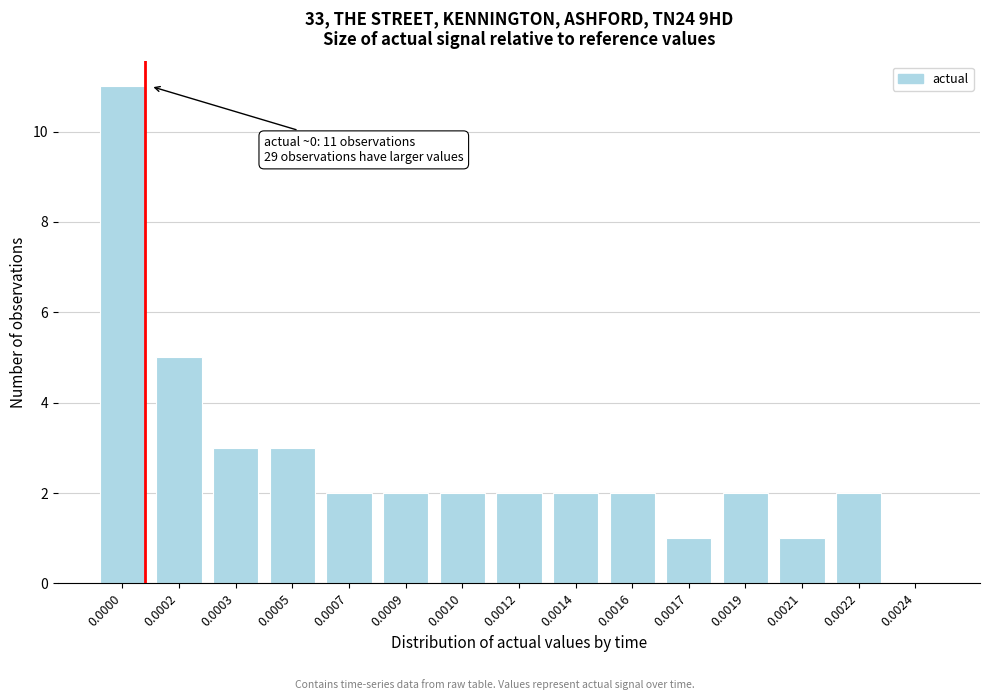

Reading left to right, list all the values displayed in this chart.

0.0000=11	0.0002=5	0.0003=3	0.0005=3	0.0007=2	0.0009=2	0.0010=2	0.0012=2	0.0014=2	0.0016=2	0.0017=1	0.0019=2	0.0021=1	0.0022=2	0.0024=0